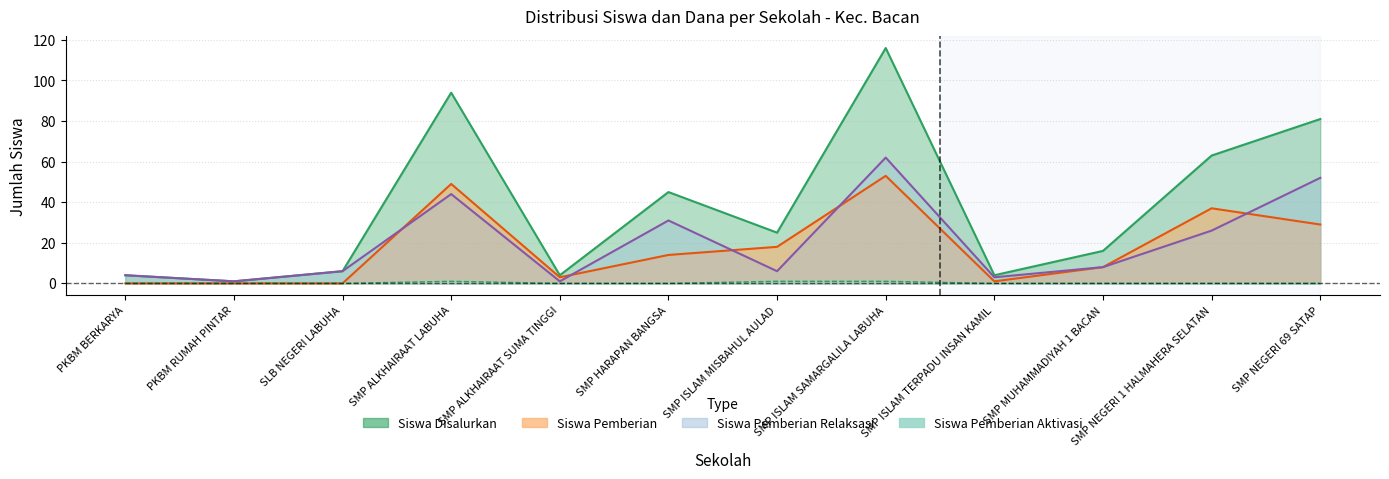

Which category has the lowest value across all series?

PKBM BERKARYA